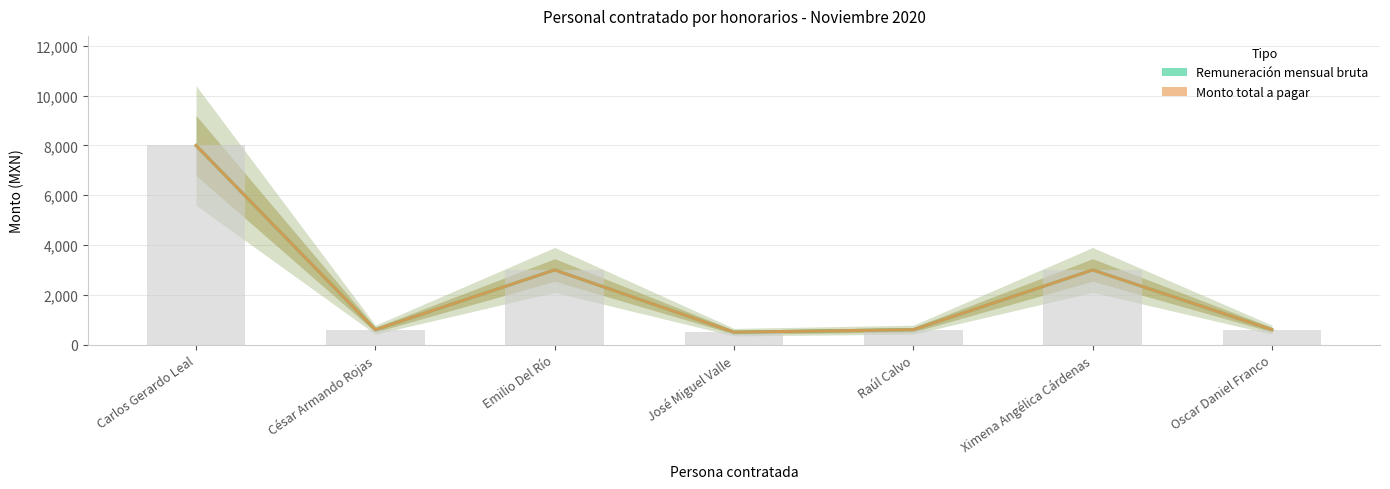

Reading right to left, what are all the values shown in this chart?

Remuneración mensual bruta: Oscar Daniel Franco=600	Ximena Angélica Cárdenas=3000	Raúl Calvo=600	José Miguel Valle=500	Emilio Del Río=3000	César Armando Rojas=600	Carlos Gerardo Leal=8000
Monto total a pagar: Oscar Daniel Franco=600	Ximena Angélica Cárdenas=3000	Raúl Calvo=600	José Miguel Valle=500	Emilio Del Río=3000	César Armando Rojas=600	Carlos Gerardo Leal=8000